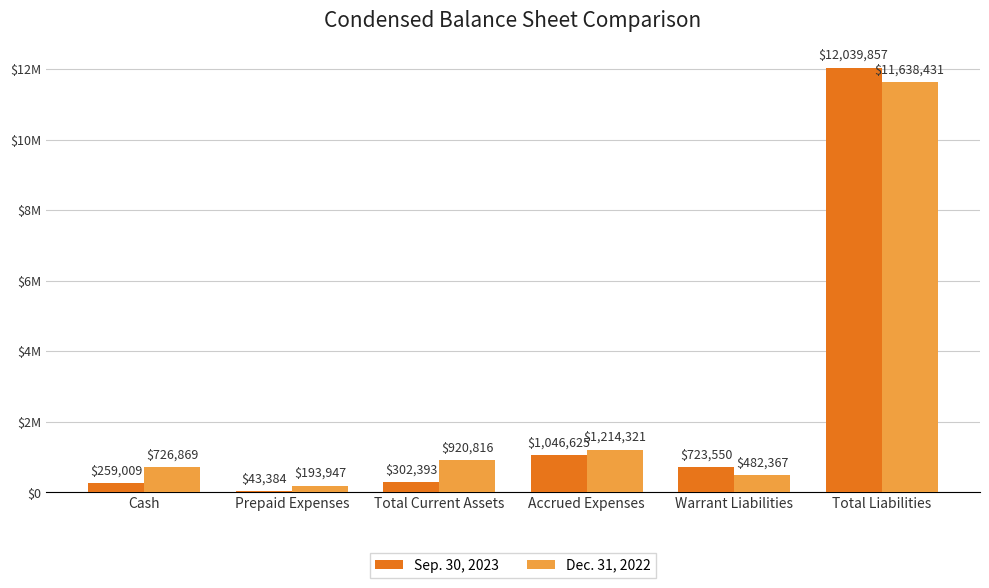

Are the bars grouped side by side (vs. stacked)?

Yes